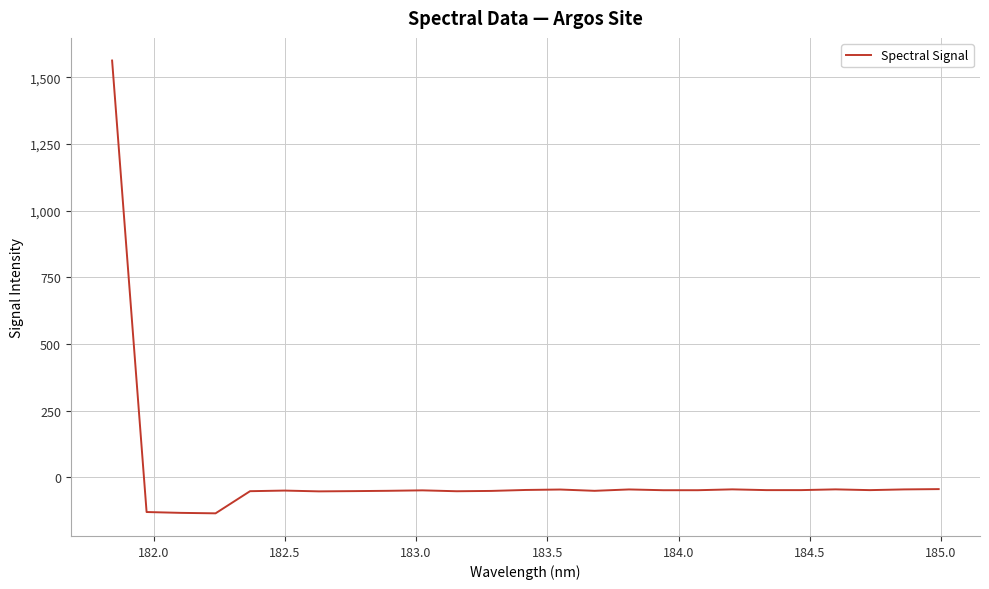

What is the maximum value shown in the chart?

1563.5